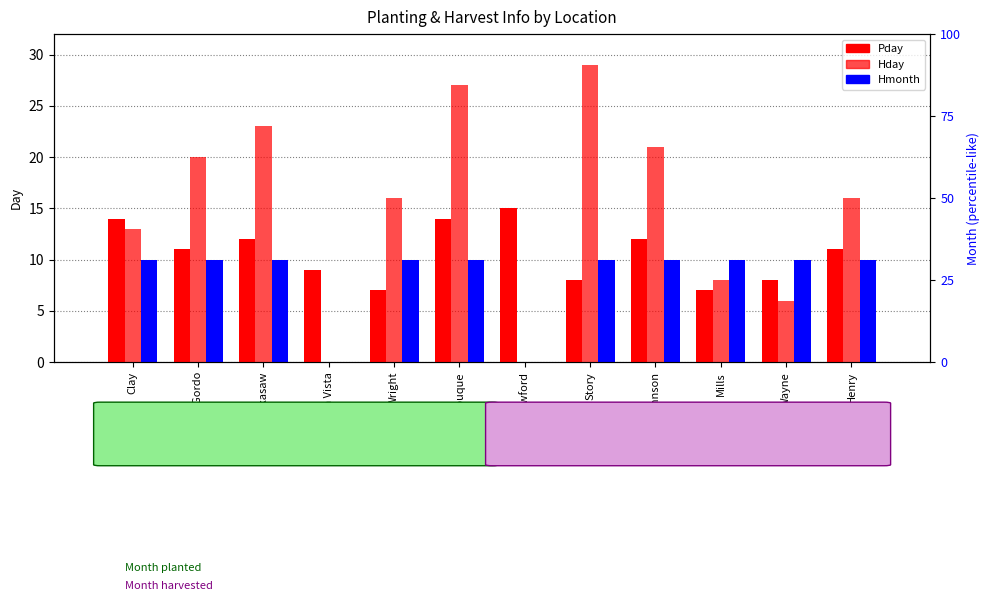

At which category does the chart reach its minimum across all series?

Buena Vista